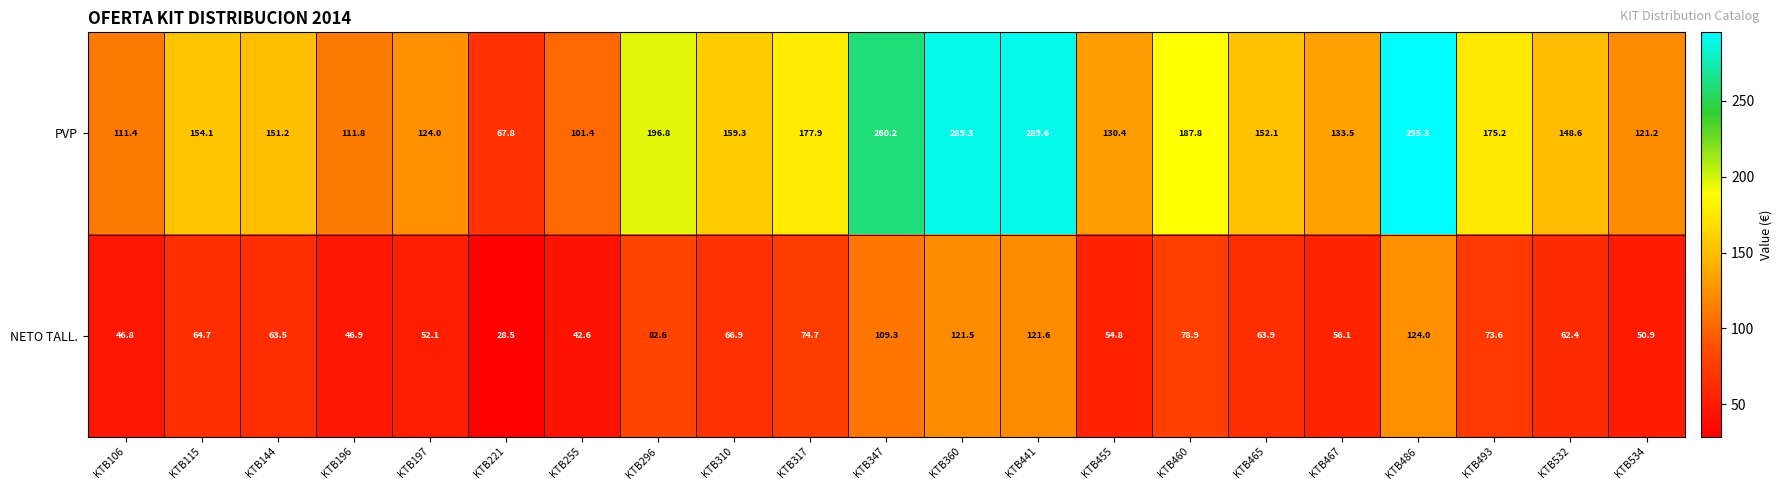

List the series in order of their peak value, highest first.

PVP, NETO TALL.